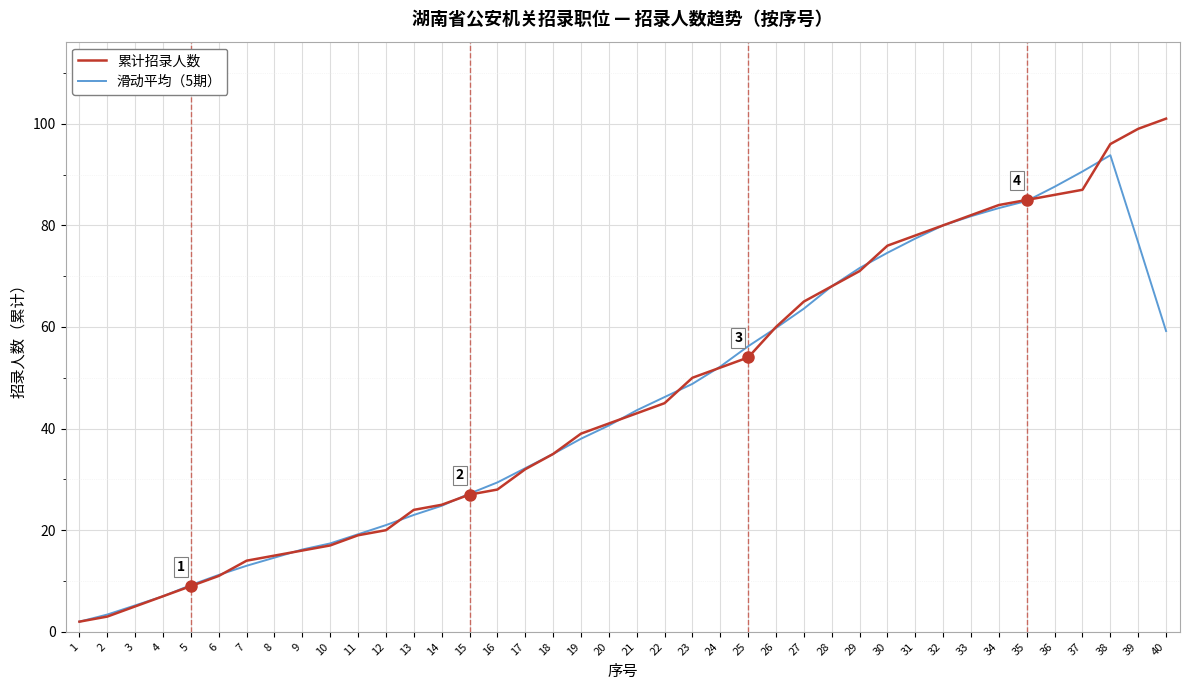

Reading left to right, list all the values displayed in this chart.

累计招录人数: 1=2.0	2=3.0	3=5.0	4=7.0	5=9.0	6=11.0	7=14.0	8=15.0	9=16.0	10=17.0	11=19.0	12=20.0	13=24.0	14=25.0	15=27.0	16=28.0	17=32.0	18=35.0	19=39.0	20=41.0	21=43.0	22=45.0	23=50.0	24=52.0	25=54.0	26=60.0	27=65.0	28=68.0	29=71.0	30=76.0	31=78.0	32=80.0	33=82.0	34=84.0	35=85.0	36=86.0	37=87.0	38=96.0	39=99.0	40=101.0
滑动平均（5期）: 1=2.0	2=3.4	3=5.2	4=7.0	5=9.2	6=11.2	7=13.0	8=14.6	9=16.2	10=17.4	11=19.2	12=21.0	13=23.0	14=24.8	15=27.2	16=29.4	17=32.2	18=35.0	19=38.0	20=40.6	21=43.6	22=46.2	23=48.8	24=52.2	25=56.2	26=59.8	27=63.6	28=68.0	29=71.6	30=74.6	31=77.4	32=80.0	33=81.8	34=83.4	35=84.8	36=87.6	37=90.6	38=93.8	39=76.6	40=59.2